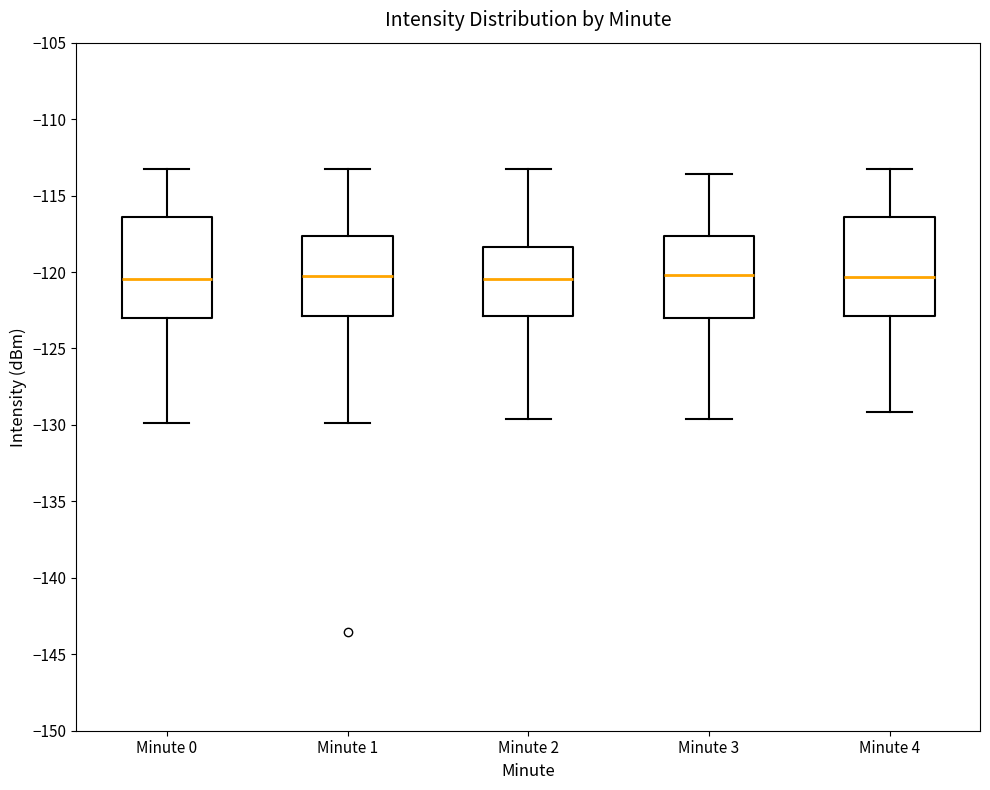

Where is the upper edge of the box for Minute 0 on the y-axis? The values are not printed on the chart, so give them approximately, as read against the axis.

-116.5